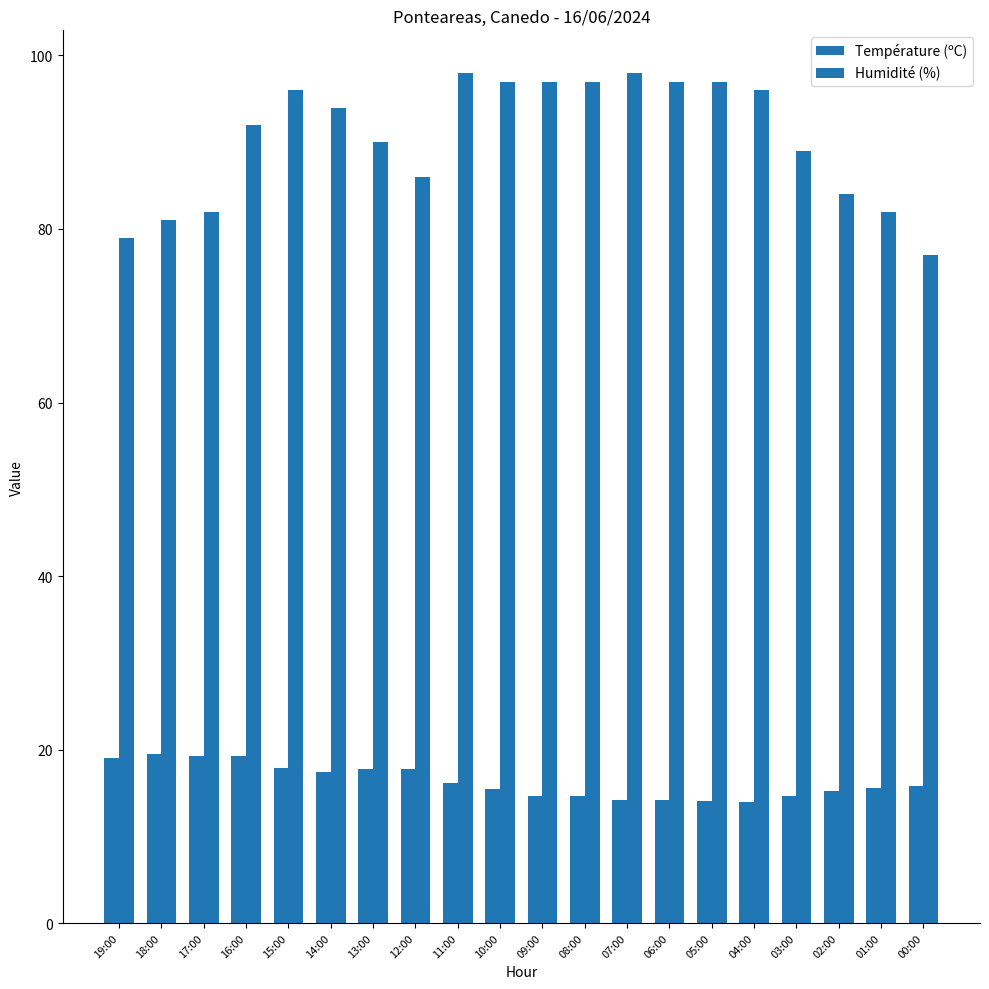

At which category is the sum across all series the highest?

11:00